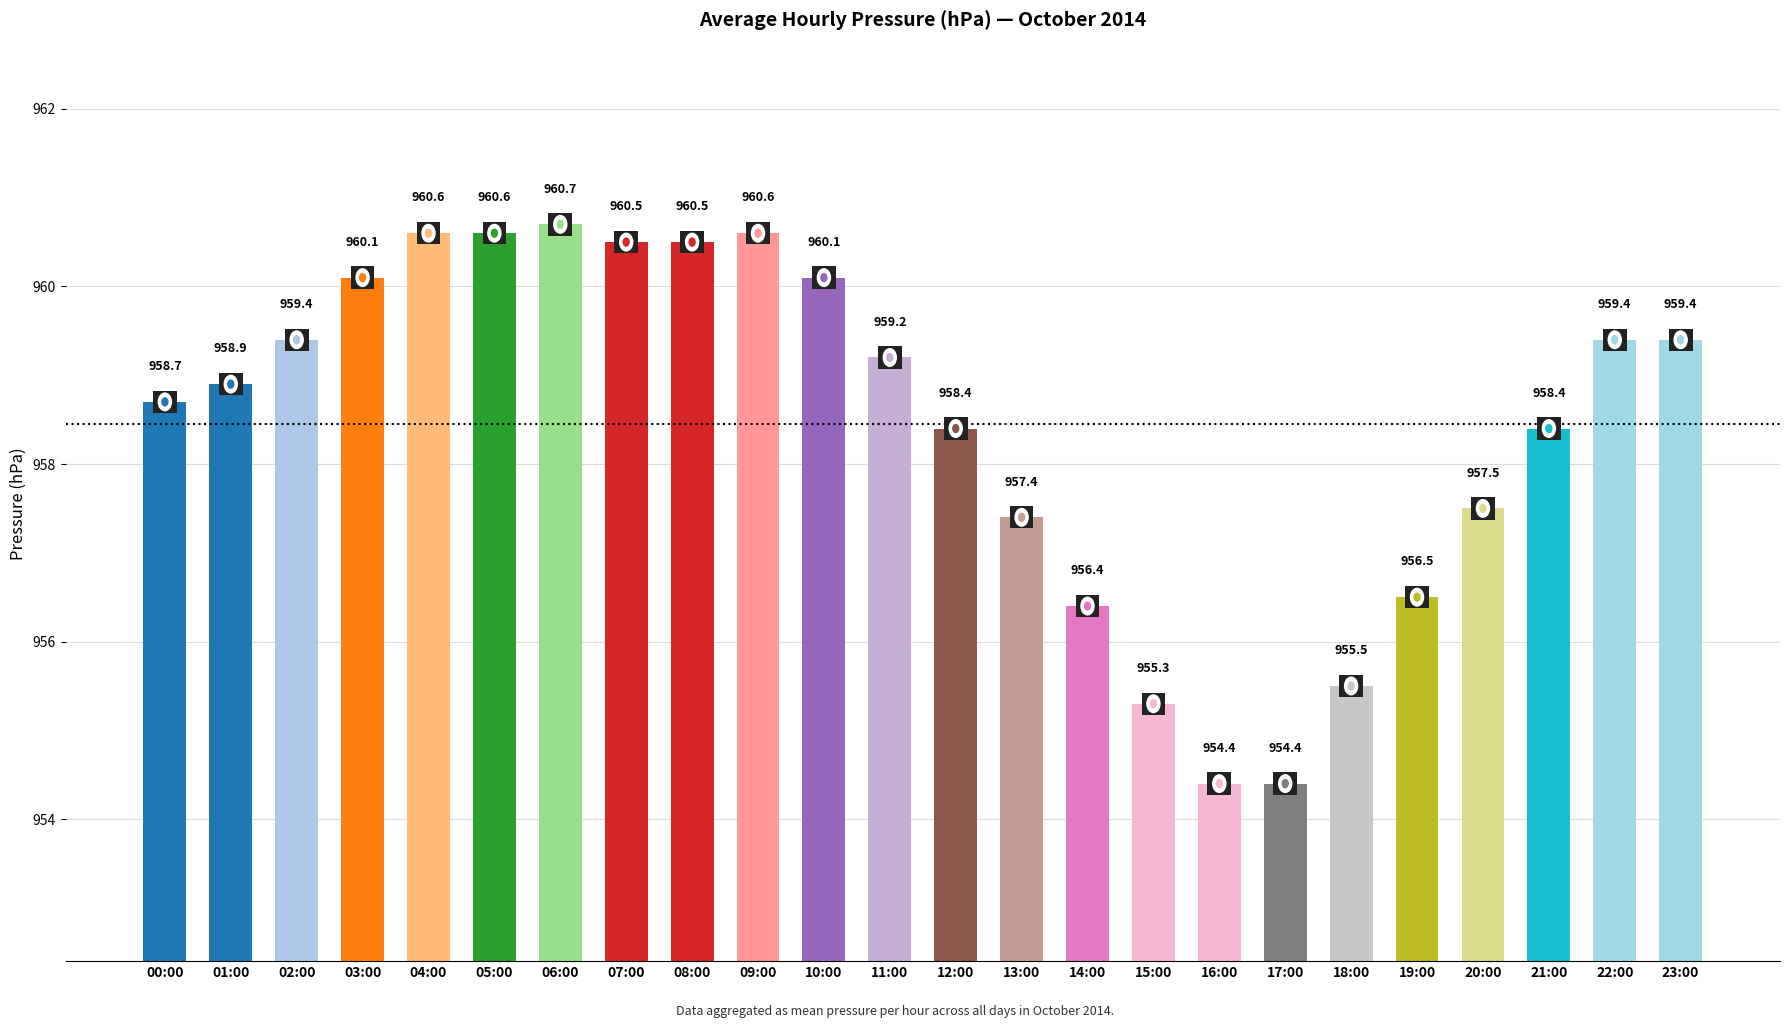

At which label does the data first exceed 959?

02:00